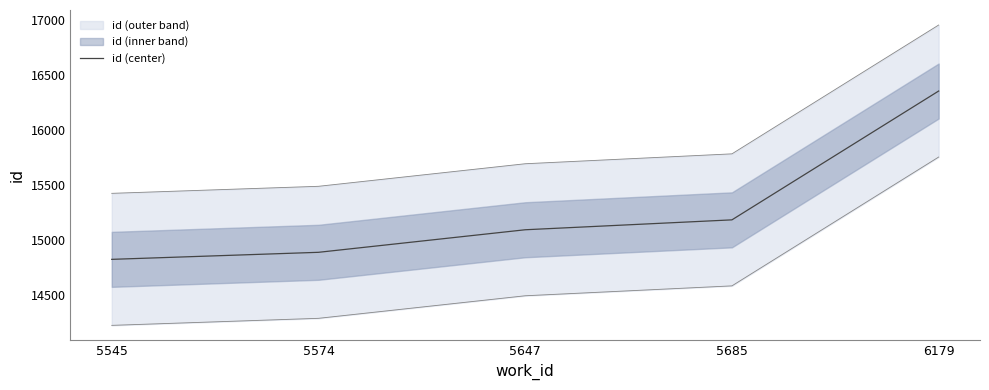

Reading right to left, what are all the values shown in this chart?

6179=16355	5685=15184	5647=15094	5574=14889	5545=14825